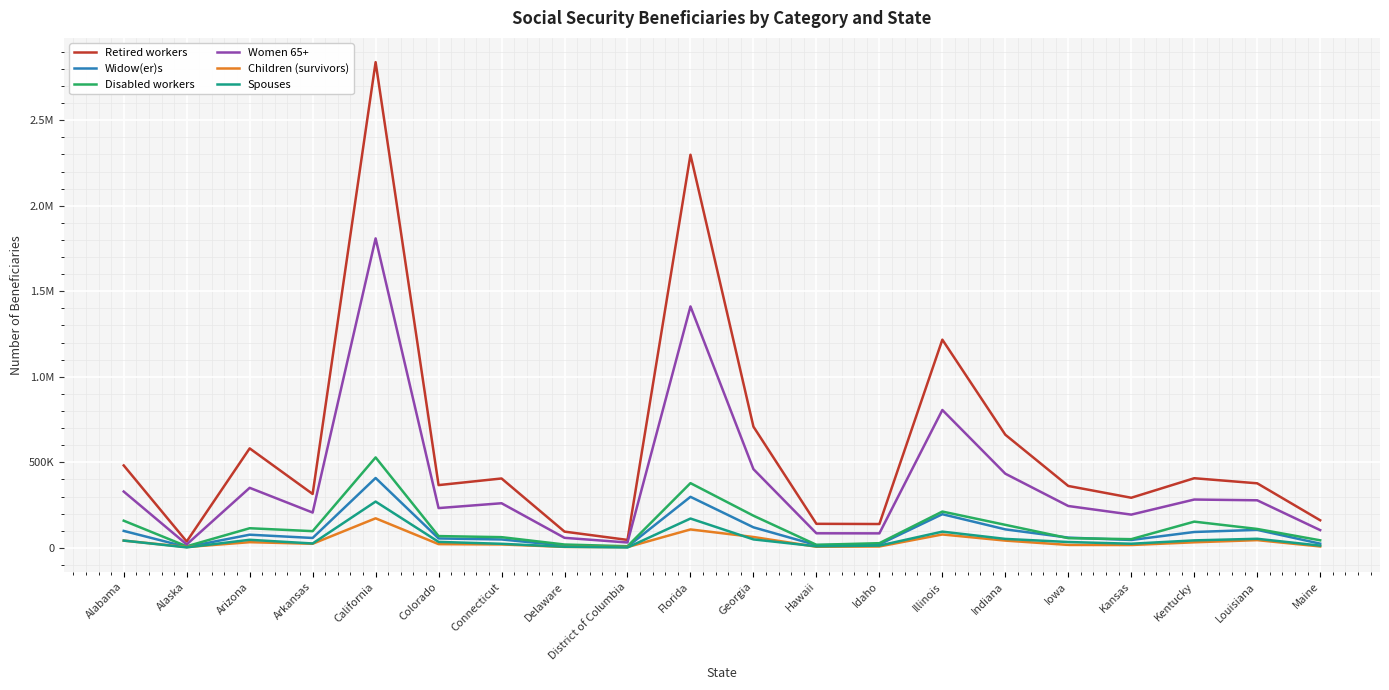

Which series has the widest spread of values?

Retired workers